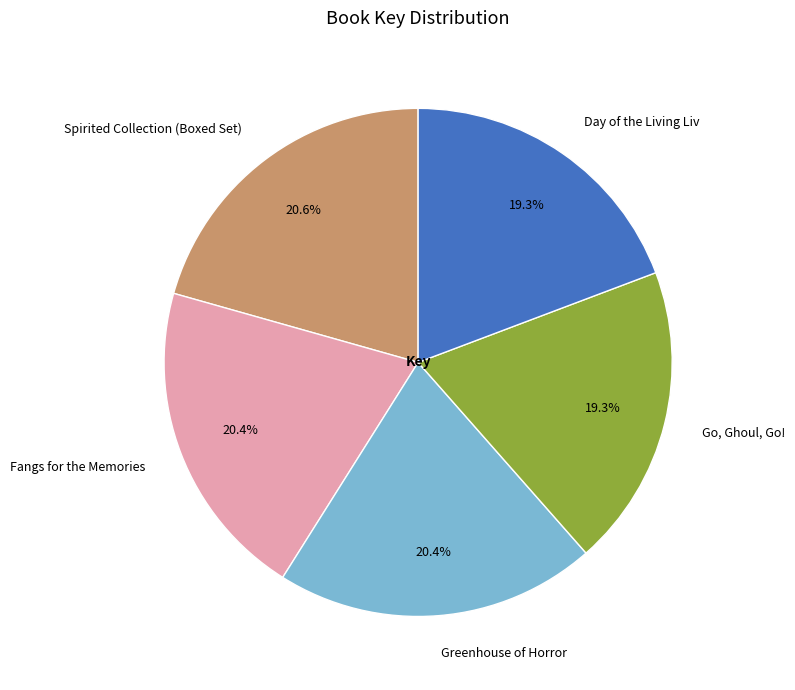

What is the total percentage of Greenhouse of Horror and Day of the Living Liv?

39.7%